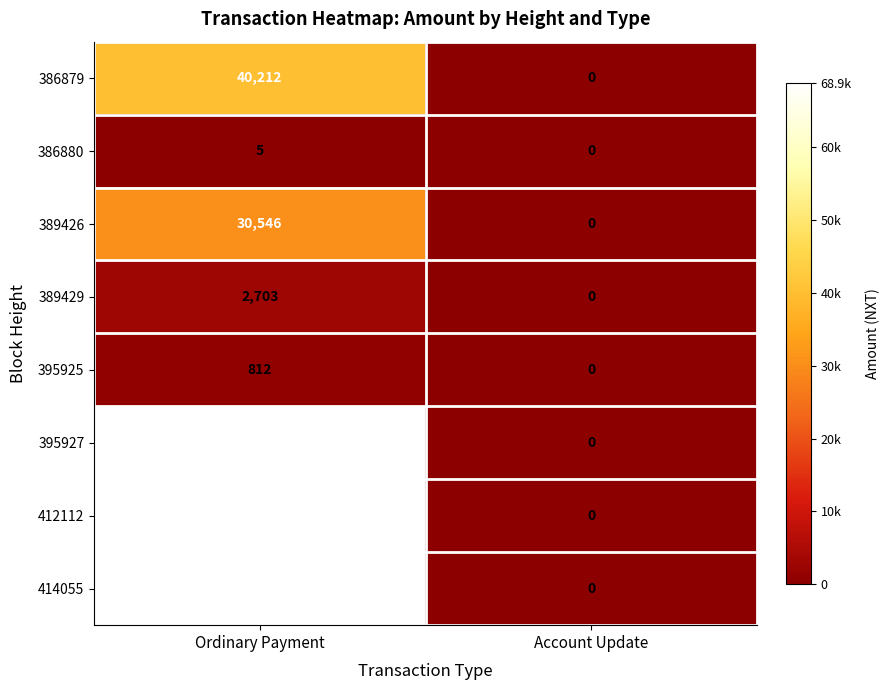

At which category is the sum across all series the highest?

Ordinary Payment